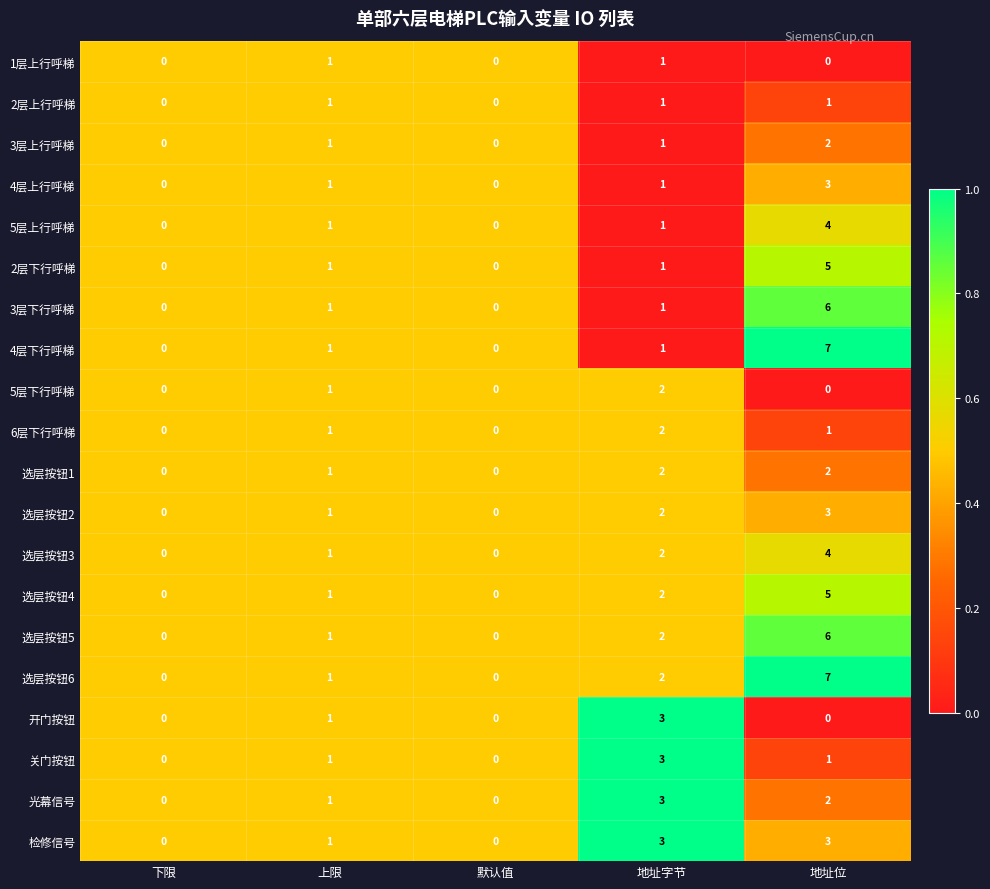

Which series has the largest total across all categories?

选层按钮6